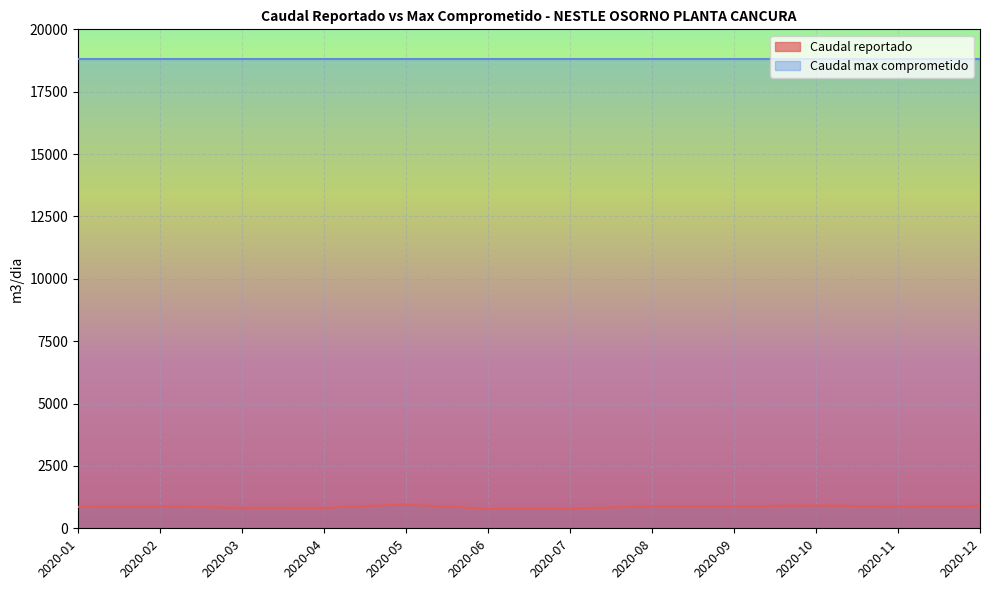

List the labels in order of value, largest first.

2020-05, 2020-10, 2020-12, 2020-08, 2020-09, 2020-02, 2020-11, 2020-01, 2020-03, 2020-04, 2020-07, 2020-06